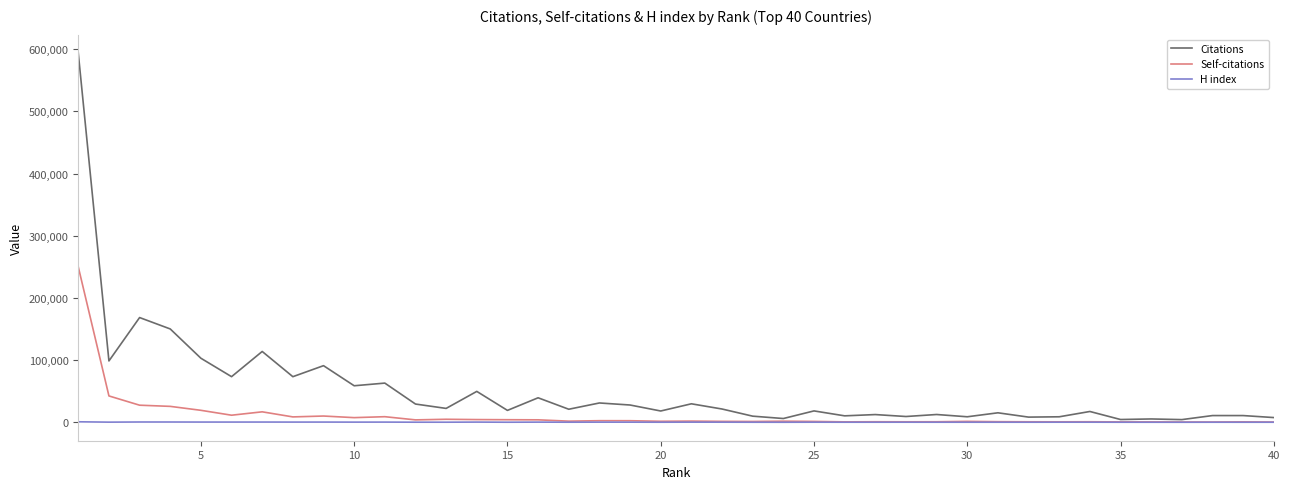

Does the chart display data point markers on the line(s)?

No